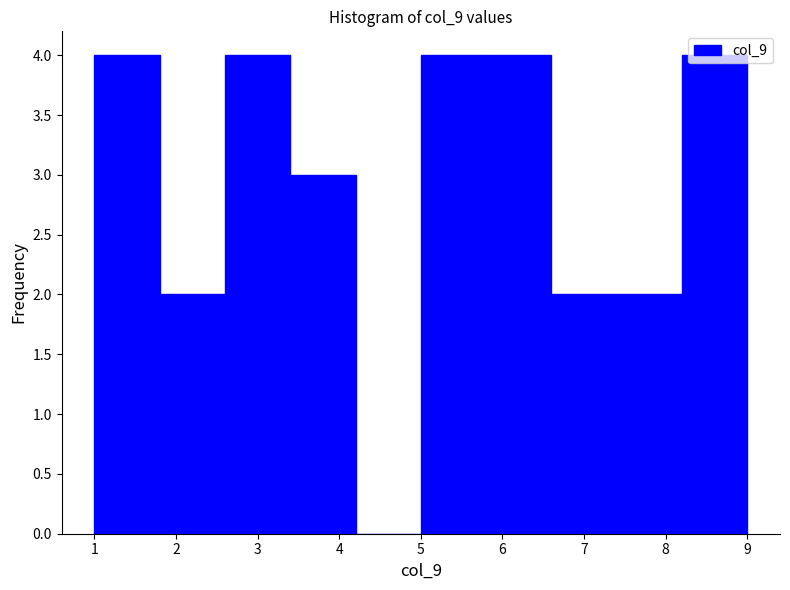

Reading left to right, list every bar in this chart as the range it spans on the x-axis followed by its height. The values are not printed on the chart, so give them approximately, as read against the axis.

1.0 to 1.8: 4
1.8 to 2.6: 2
2.6 to 3.4: 4
3.4 to 4.2: 3
4.2 to 5.0: 0
5.0 to 5.8: 4
5.8 to 6.6: 4
6.6 to 7.4: 2
7.4 to 8.2: 2
8.2 to 9.0: 4